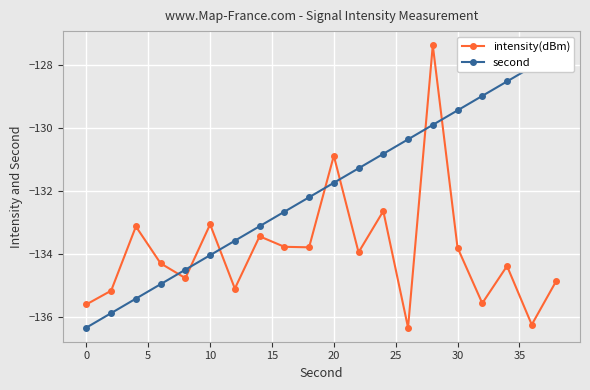

True or false: intensity(dBm) has more than 1 points higher than both neighbors.

True